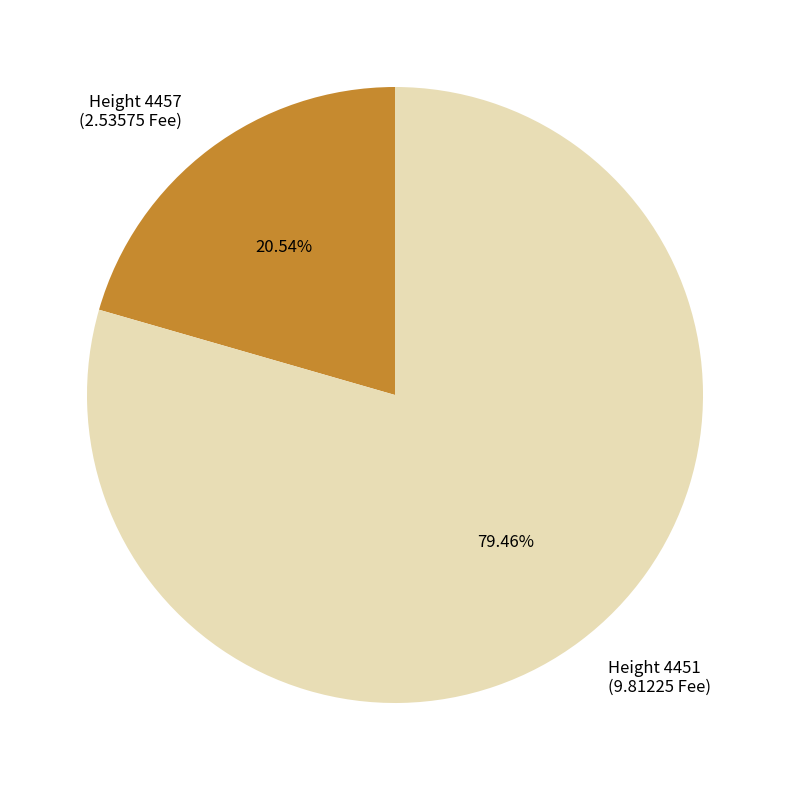

Is there a majority slice in this chart?

Yes